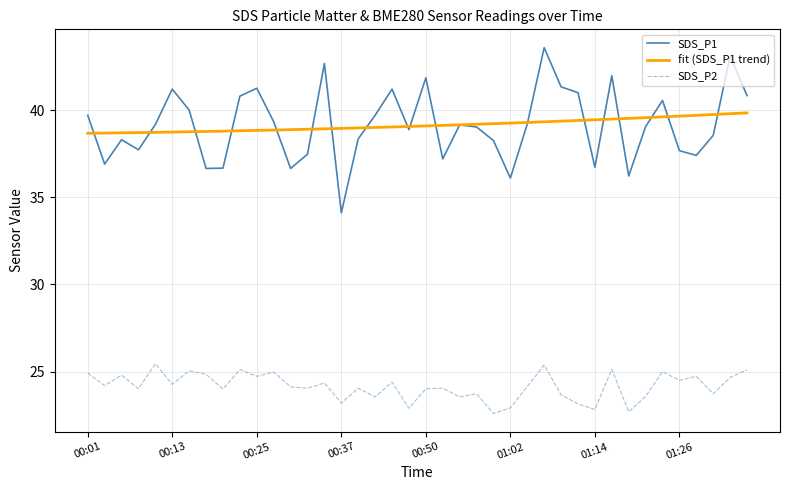

Is the value of SDS_P1 at 00:37 greater than the value of SDS_P2 at 01:22?

Yes